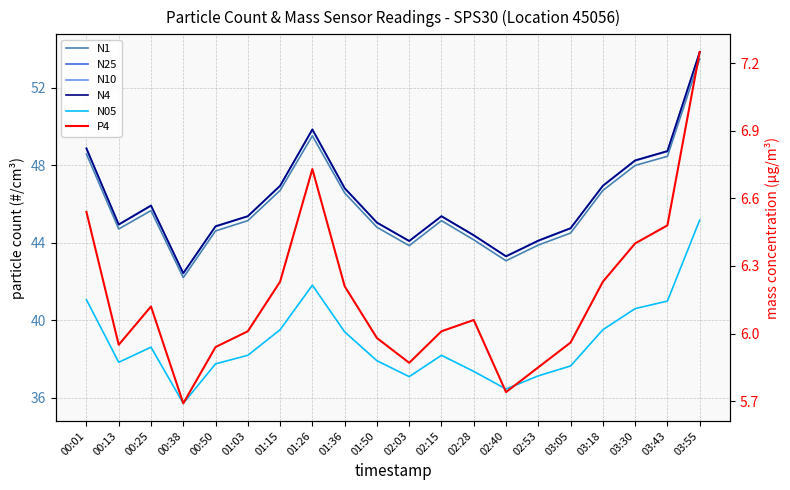

Reading left to right, extract all data points from this chart.

N1: 00:01=48.6	00:13=44.7	00:25=45.7	00:38=42.2	00:50=44.6	01:03=45.1	01:15=46.7	01:26=49.5	01:36=46.6	01:50=44.8	02:03=43.9	02:15=45.1	02:28=44.2	02:40=43.1	02:53=43.9	03:05=44.5	03:18=46.7	03:30=48.0	03:43=48.5	03:55=53.5
N25: 00:01=48.9	00:13=44.9	00:25=45.9	00:38=42.4	00:50=44.8	01:03=45.4	01:15=46.9	01:26=49.8	01:36=46.8	01:50=45.0	02:03=44.1	02:15=45.4	02:28=44.4	02:40=43.3	02:53=44.1	03:05=44.8	03:18=46.9	03:30=48.2	03:43=48.7	03:55=53.8
N10: 00:01=48.9	00:13=45.0	00:25=45.9	00:38=42.4	00:50=44.9	01:03=45.4	01:15=47.0	01:26=49.9	01:36=46.8	01:50=45.1	02:03=44.1	02:15=45.4	02:28=44.4	02:40=43.3	02:53=44.1	03:05=44.8	03:18=47.0	03:30=48.3	03:43=48.8	03:55=53.9
N4: 00:01=48.9	00:13=45.0	00:25=45.9	00:38=42.4	00:50=44.9	01:03=45.4	01:15=47.0	01:26=49.9	01:36=46.8	01:50=45.0	02:03=44.1	02:15=45.4	02:28=44.4	02:40=43.3	02:53=44.1	03:05=44.8	03:18=47.0	03:30=48.3	03:43=48.7	03:55=53.9
N05: 00:01=41.1	00:13=37.8	00:25=38.6	00:38=35.7	00:50=37.8	01:03=38.2	01:15=39.5	01:26=41.8	01:36=39.4	01:50=37.9	02:03=37.1	02:15=38.2	02:28=37.4	02:40=36.5	02:53=37.1	03:05=37.6	03:18=39.5	03:30=40.6	03:43=41.0	03:55=45.2
P4: 00:01=6.5	00:13=6.0	00:25=6.1	00:38=5.7	00:50=5.9	01:03=6.0	01:15=6.2	01:26=6.7	01:36=6.2	01:50=6.0	02:03=5.9	02:15=6.0	02:28=6.1	02:40=5.7	02:53=5.8	03:05=6.0	03:18=6.2	03:30=6.4	03:43=6.5	03:55=7.2